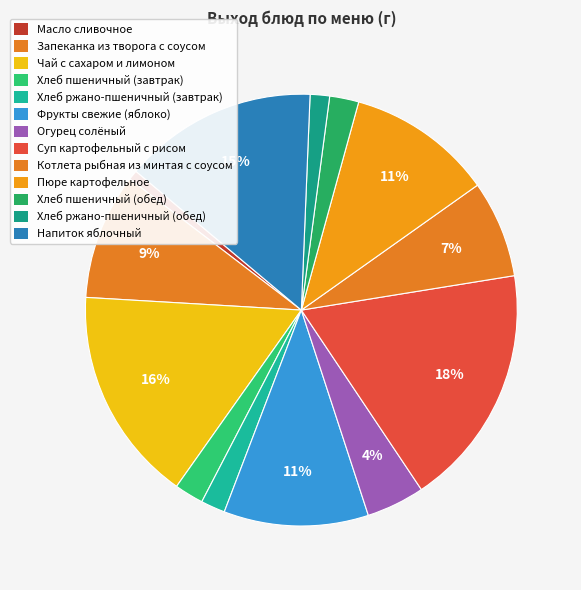

To the nearest percent, what percentage of the pie is Фрукты свежие (яблоко)?

11%